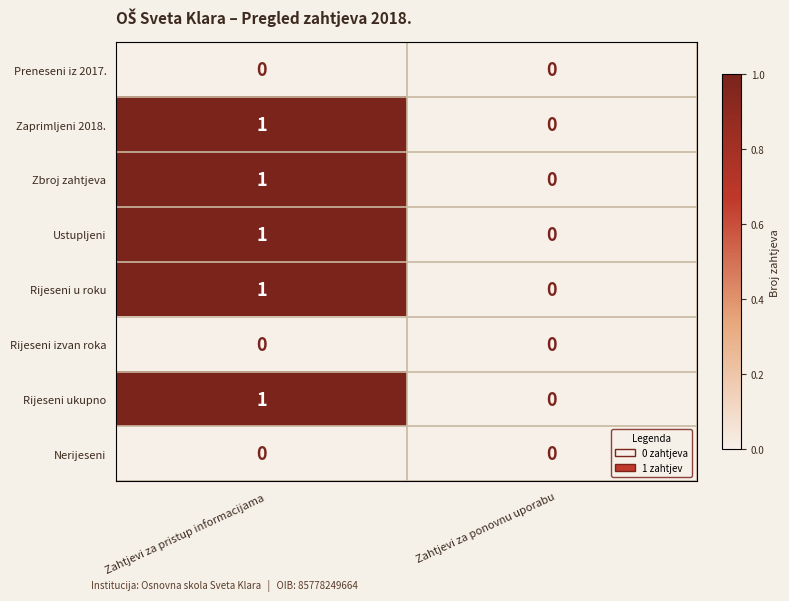

Which label corresponds to the largest value in the chart?

Zahtjevi za pristup informacijama